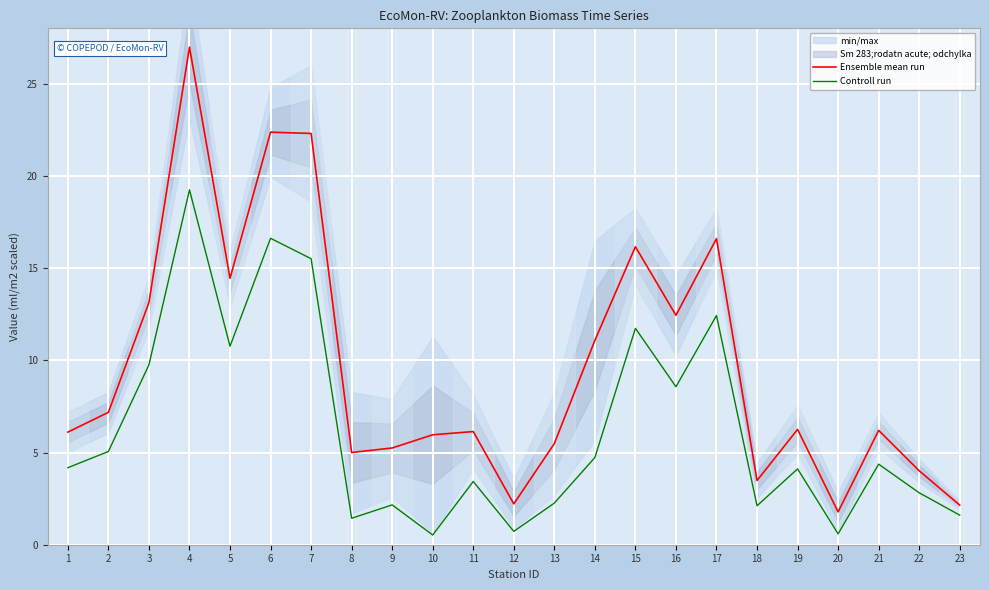

Reading left to right, extract all data points from this chart.

Ensemble mean run: 1=6.1	2=7.2	3=13.1	4=27.0	5=14.4	6=22.4	7=22.3	8=5.0	9=5.2	10=6.0	11=6.1	12=2.2	13=5.5	14=11.1	15=16.2	16=12.4	17=16.6	18=3.5	19=6.3	20=1.8	21=6.2	22=4.0	23=2.1
Controll run: 1=4.2	2=5.1	3=9.8	4=19.2	5=10.8	6=16.6	7=15.5	8=1.4	9=2.2	10=0.5	11=3.4	12=0.7	13=2.3	14=4.7	15=11.7	16=8.6	17=12.4	18=2.1	19=4.1	20=0.6	21=4.4	22=2.8	23=1.6